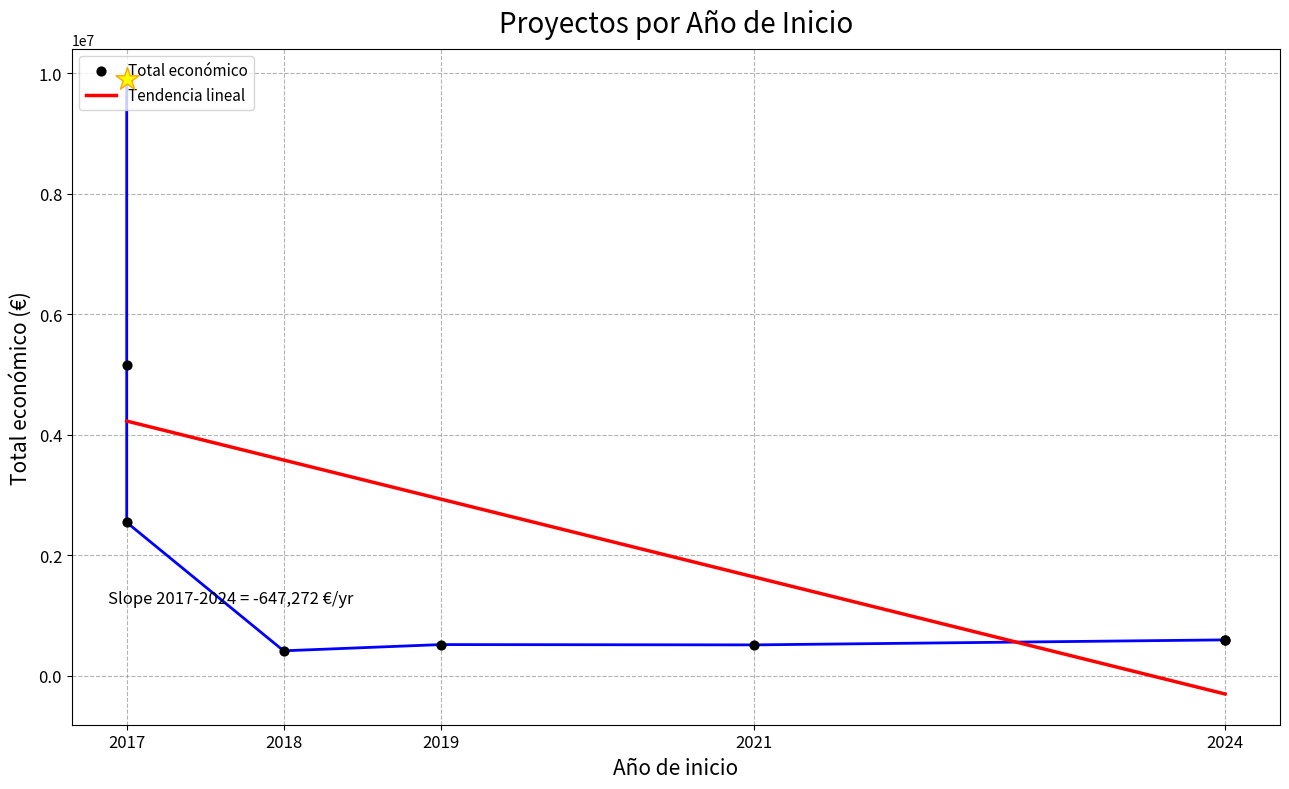

Which has a higher value, 2024 or 2018?

2024